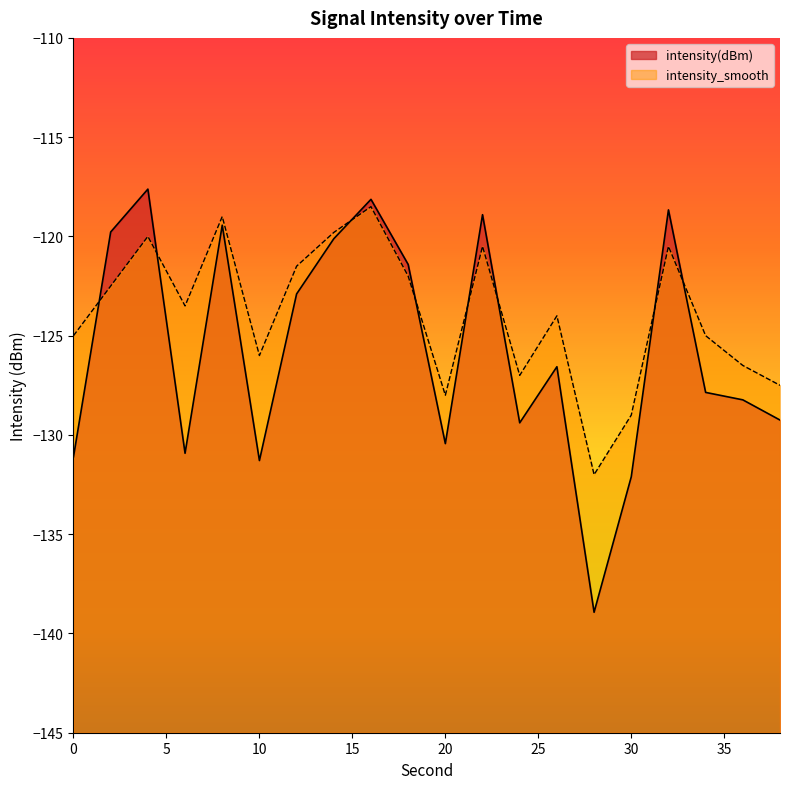

The value of intensity(dBm) at 4 is -77.9. True or false?

False